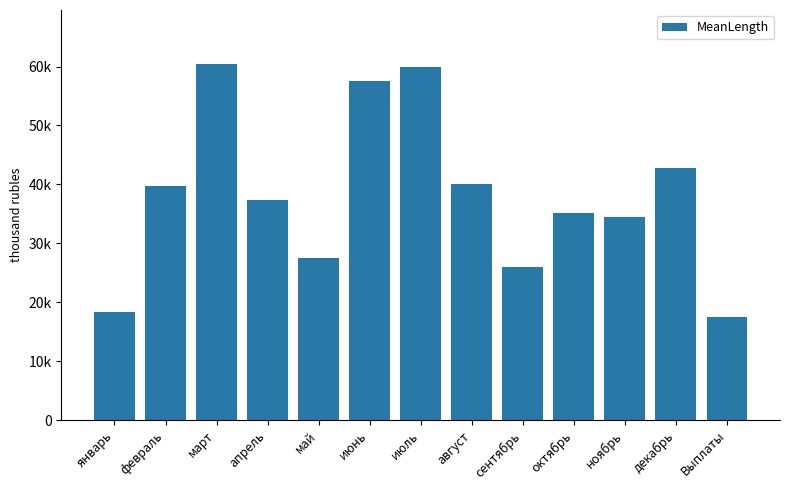

What is the sum of all values?

496623.0